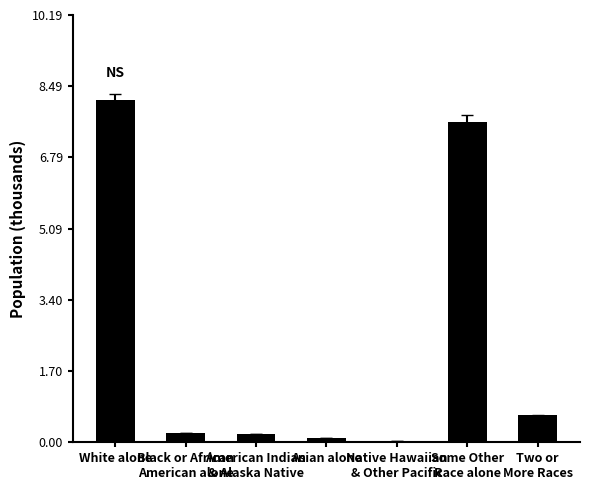

What is the approximate value at White alone?

8.2